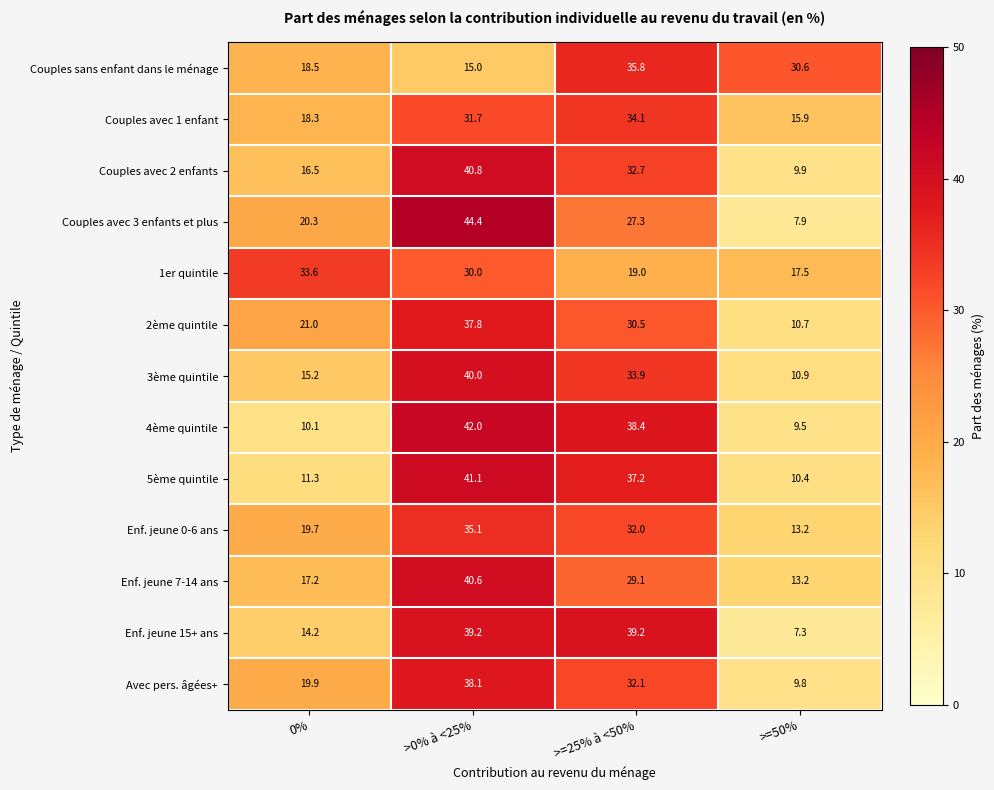

What is the minimum value shown in the chart?

7.3